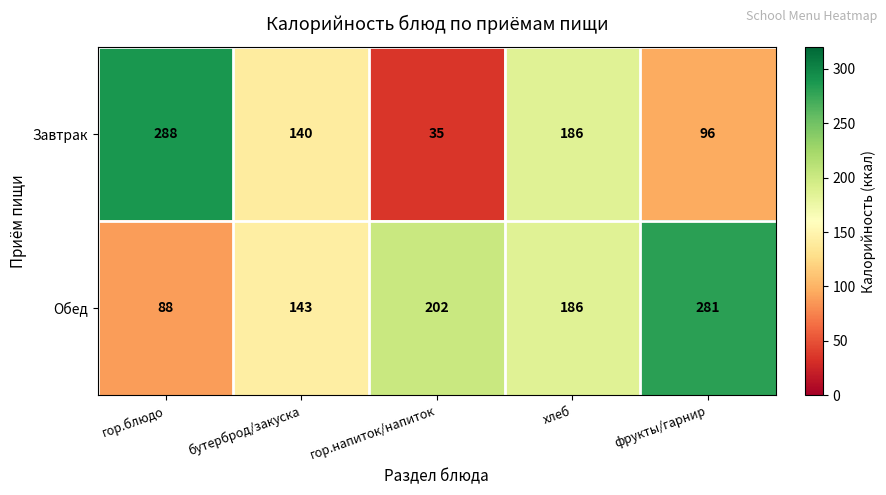

Is it true that Обед equals 39 at гор.блюдо?

False